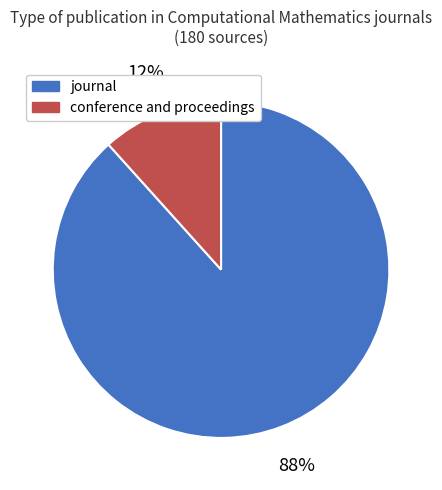

Does any single category account for the majority?

Yes